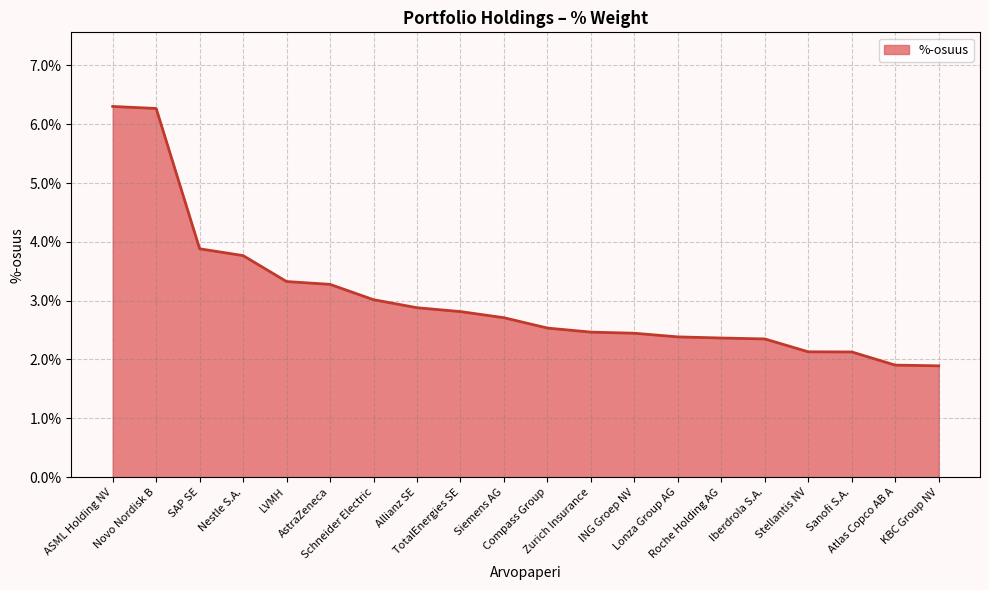

What is the change in value from AstraZeneca to Lonza Group AG?

-0.9